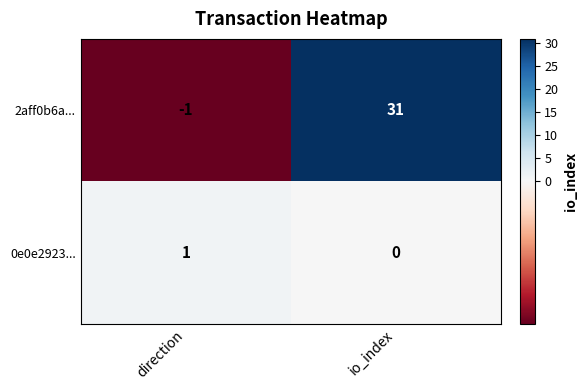

What is the difference between the maximum and minimum values in the 2aff0b6a... series?

32